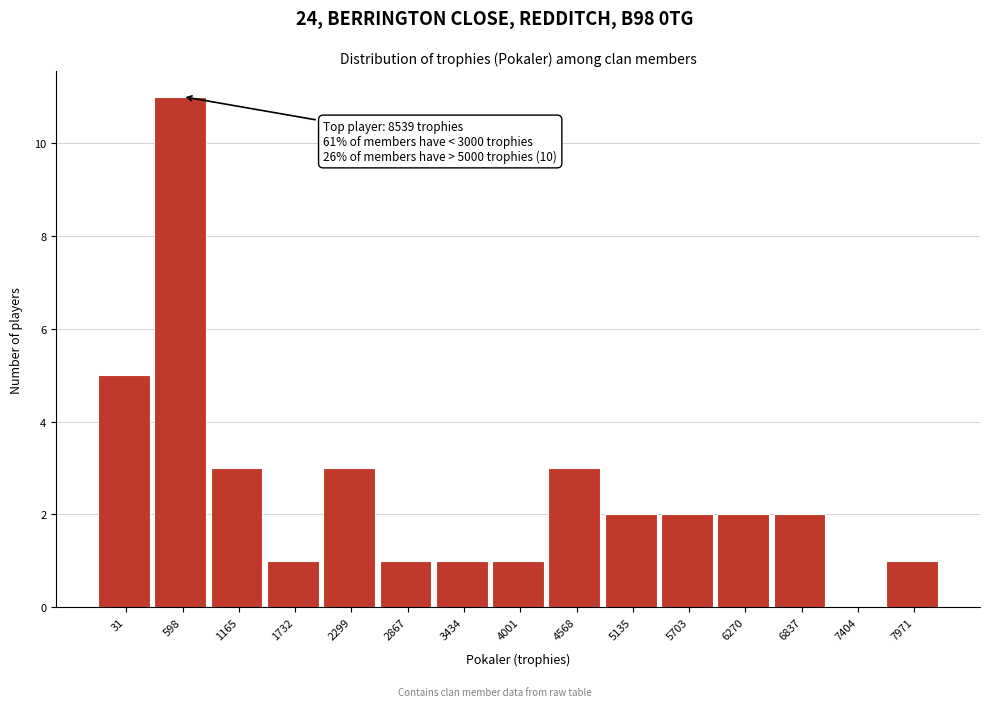

Reading left to right, list all the values displayed in this chart.

31=5	598=11	1165=3	1732=1	2299=3	2867=1	3434=1	4001=1	4568=3	5135=2	5703=2	6270=2	6837=2	7404=0	7971=1